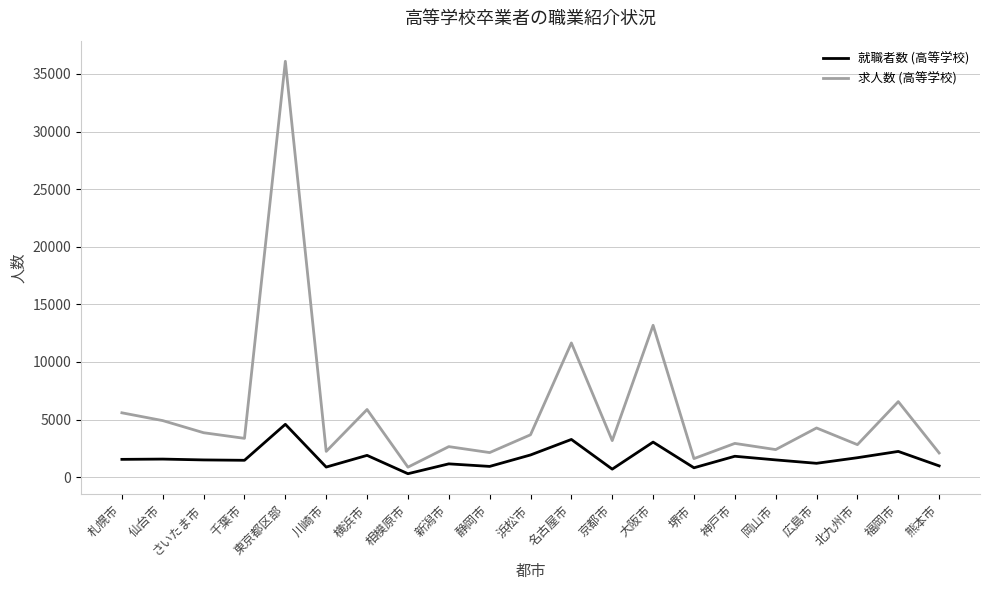

True or false: 就職者数 (高等学校) has more than 2 points higher than both neighbors.

True